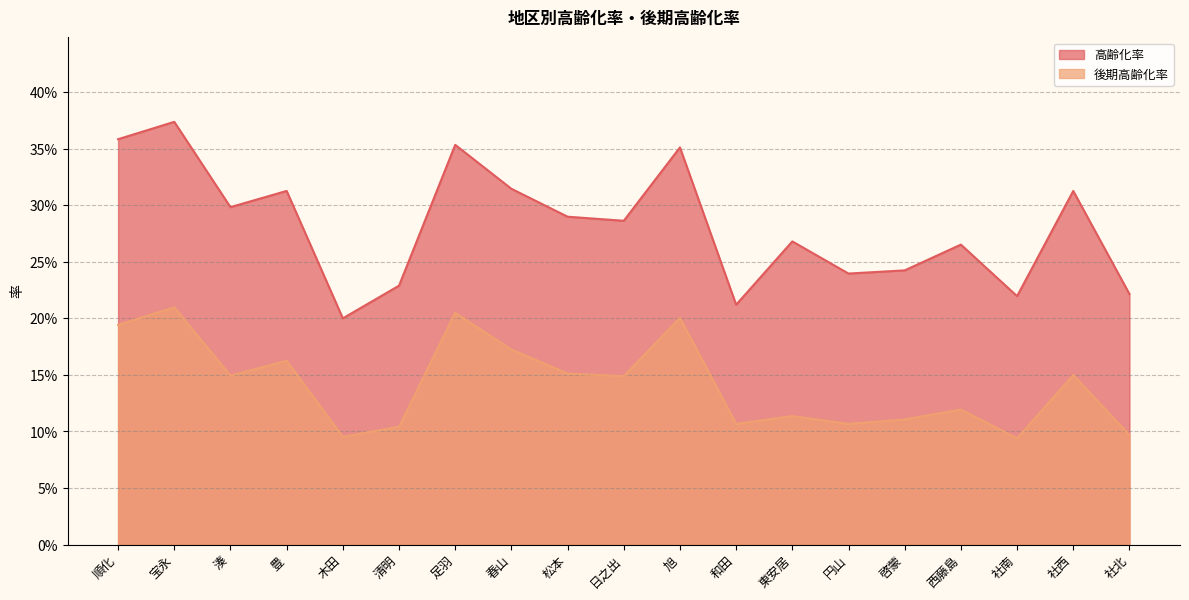

How many interior local valleys does the 高齢化率 series have?

6